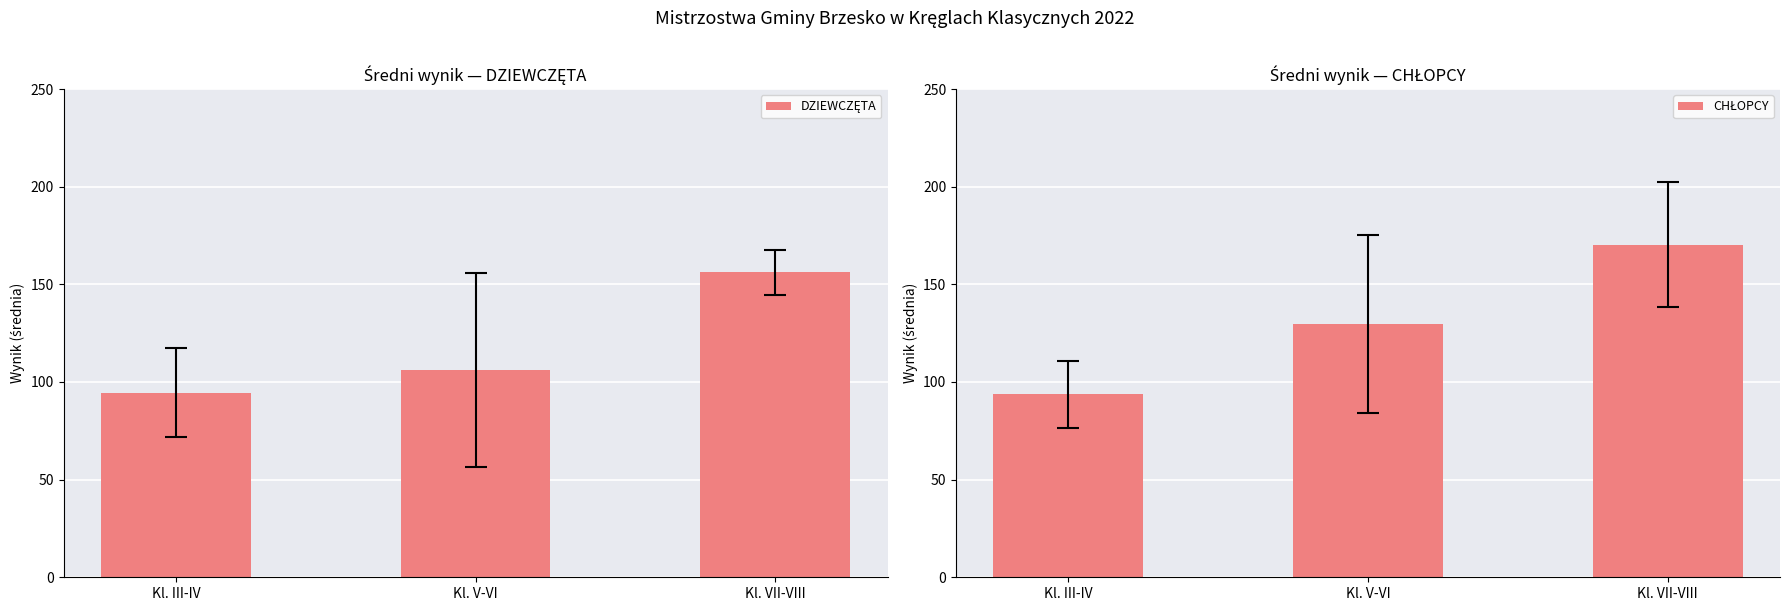

What is the value of the CHŁOPCY bar at the 2nd from the left?

129.5